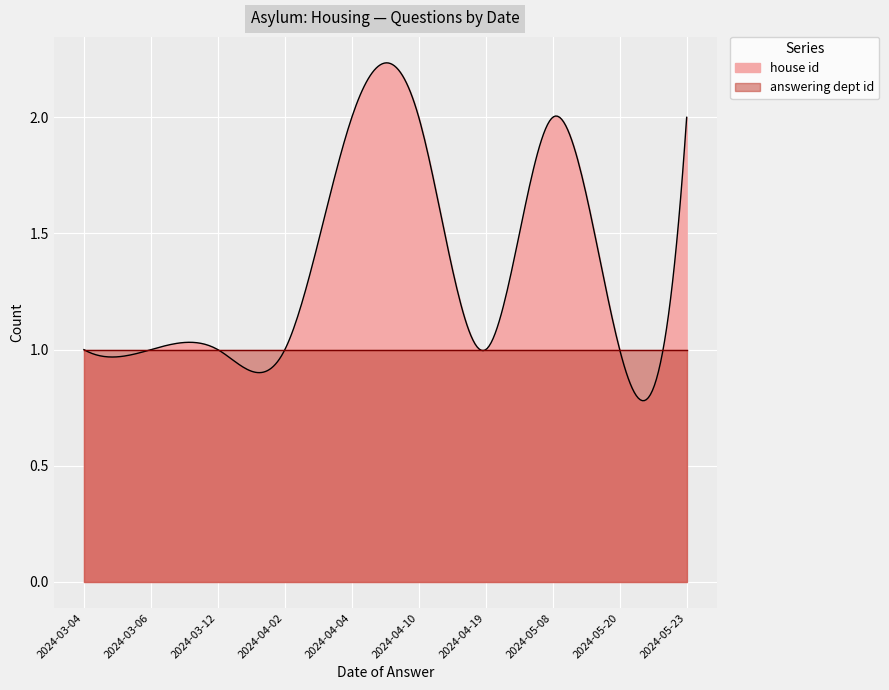

Between 2024-05-20 and 2024-03-12, which is larger?

2024-05-20